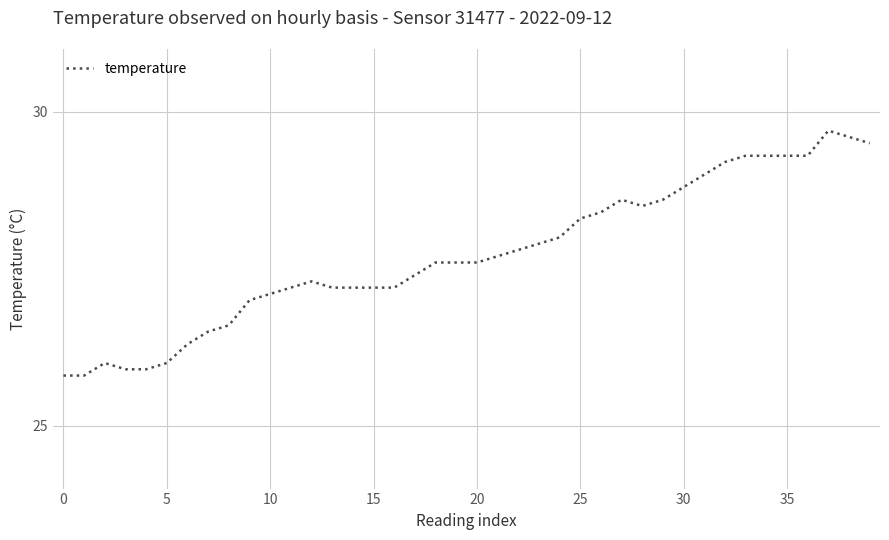

What is the maximum value shown in the chart?

29.7